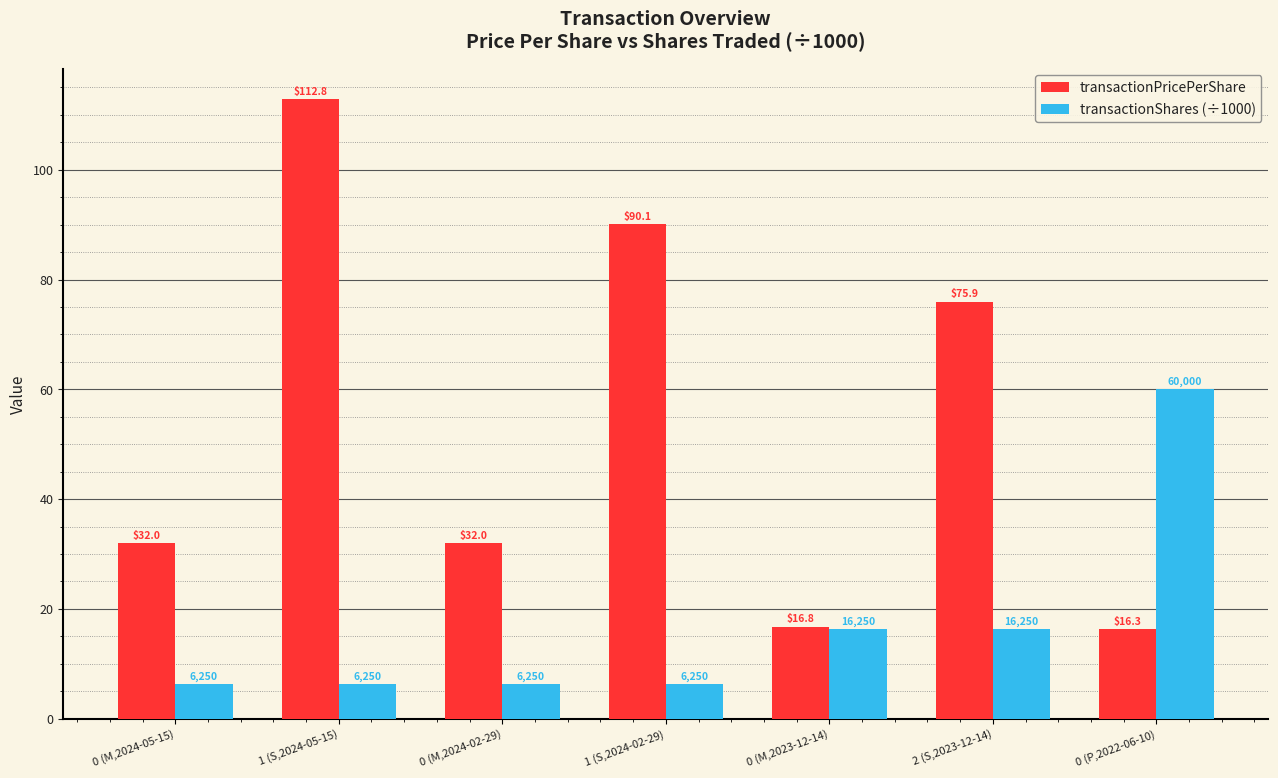

At which category does the chart reach its peak across all series?

1 (S,2024-05-15)